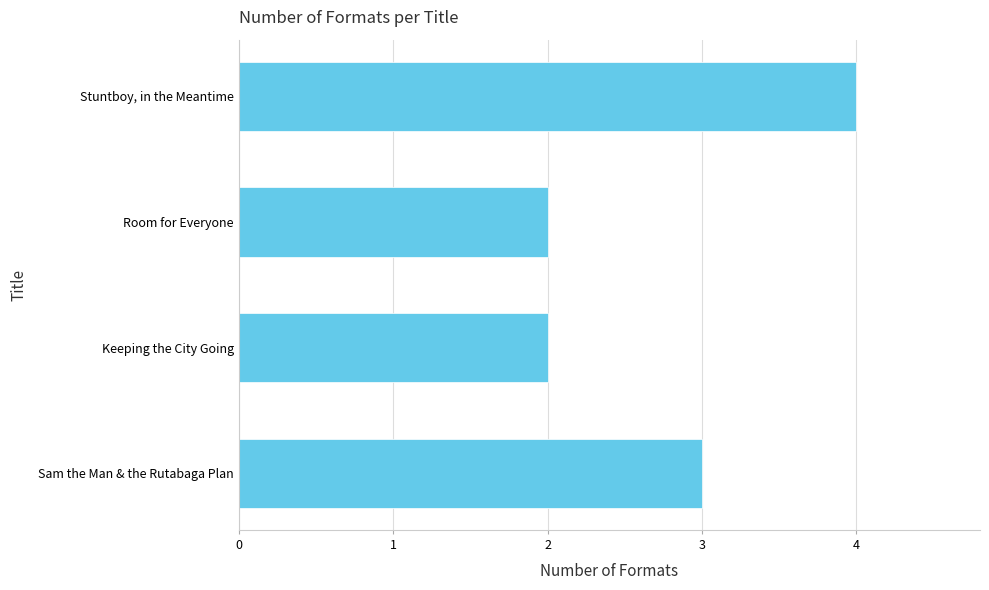

Between Keeping the City Going and Sam the Man & the Rutabaga Plan, which is larger?

Sam the Man & the Rutabaga Plan